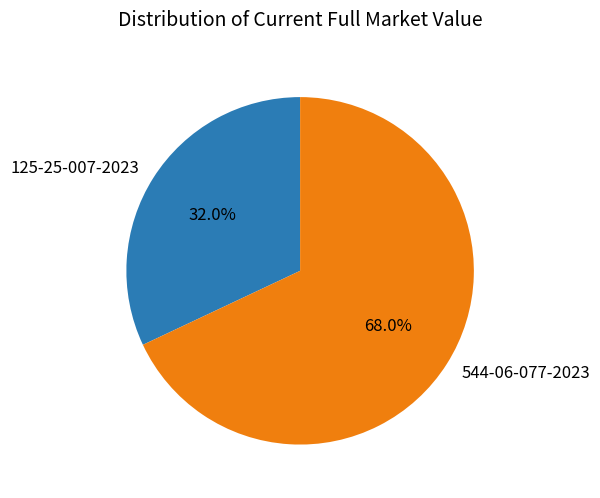

To the nearest percent, what is the difference between the 544-06-077-2023 and 125-25-007-2023 slice percentages?

36%